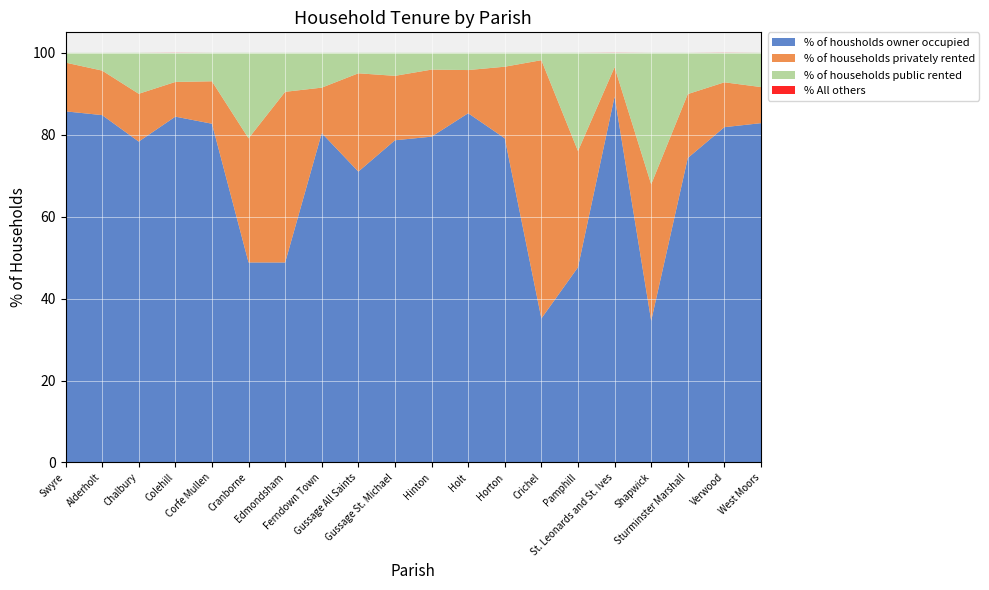

Reading left to right, list all the values displayed in this chart.

% of housholds owner occupied: 85.7	84.8	78.3	84.4	82.7	48.8	48.8	80.4	71.0	78.7	79.5	85.2	79.1	35.1	47.6	89.3	34.6	74.3	81.8	82.8
% of households privately rented: 11.9	10.9	11.7	8.5	10.4	30.3	41.7	11.1	24.0	15.7	16.4	10.5	17.5	63.1	28.4	7.2	33.3	15.6	10.9	8.8
% of households public rented: 2.4	4.3	10.0	7.1	7.0	20.9	9.5	8.5	5.0	5.6	4.1	4.2	3.4	1.8	24.0	3.5	32.1	10.1	7.2	8.4
% All others: 0.0	0.0	0.0	0.0	0.0	0.0	0.0	0.0	0.0	0.0	0.0	0.0	0.0	0.0	0.0	0.0	0.0	0.0	0.0	0.0